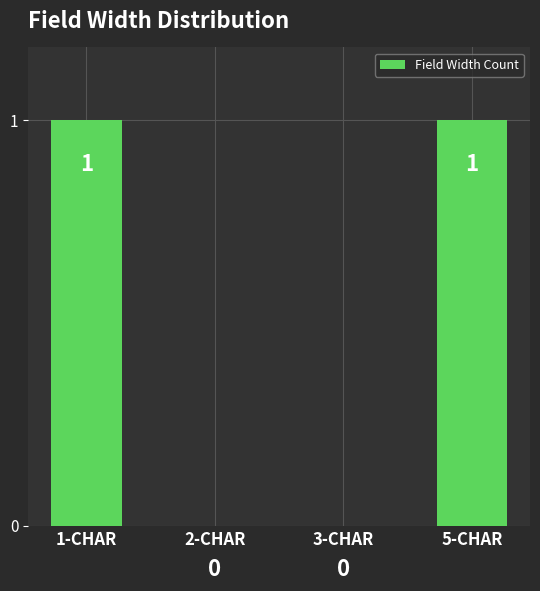

Count the number of categories in the chart.

4